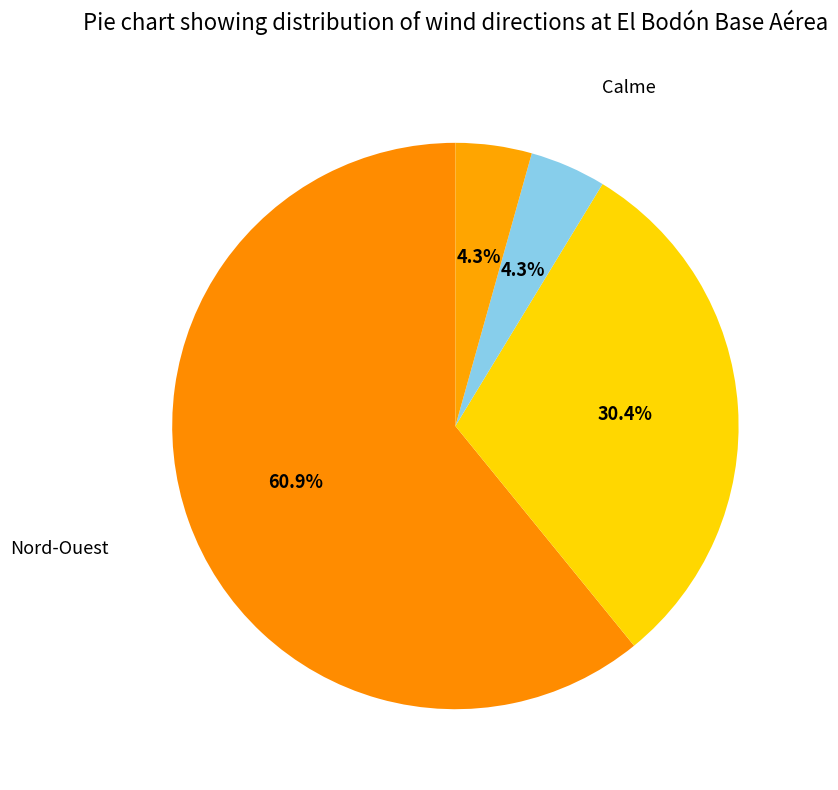

Count the number of slices in the pie.

4